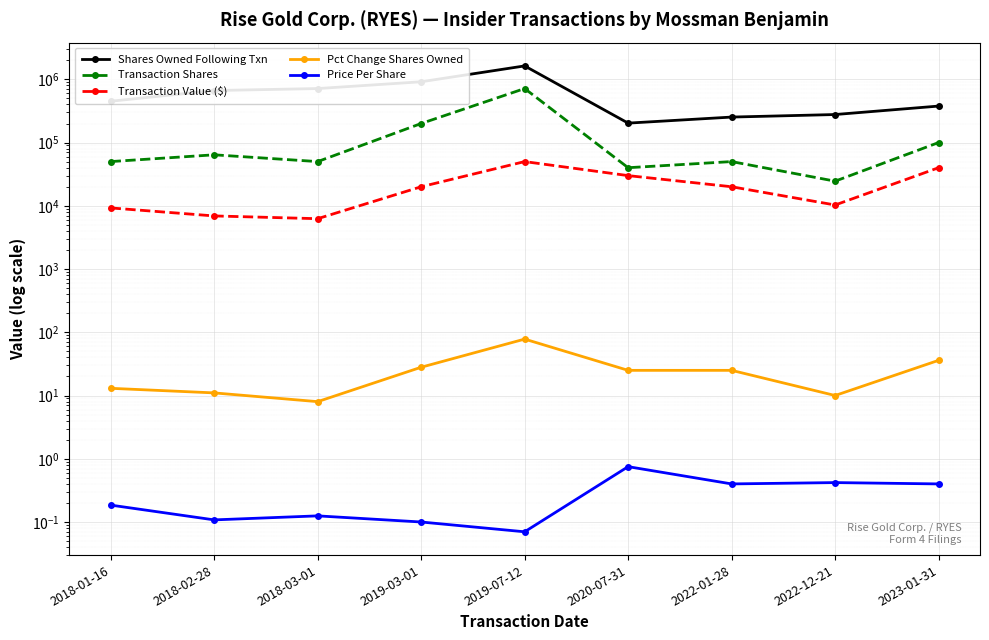

How many data points in Pct Change Shares Owned are less than 25?

4